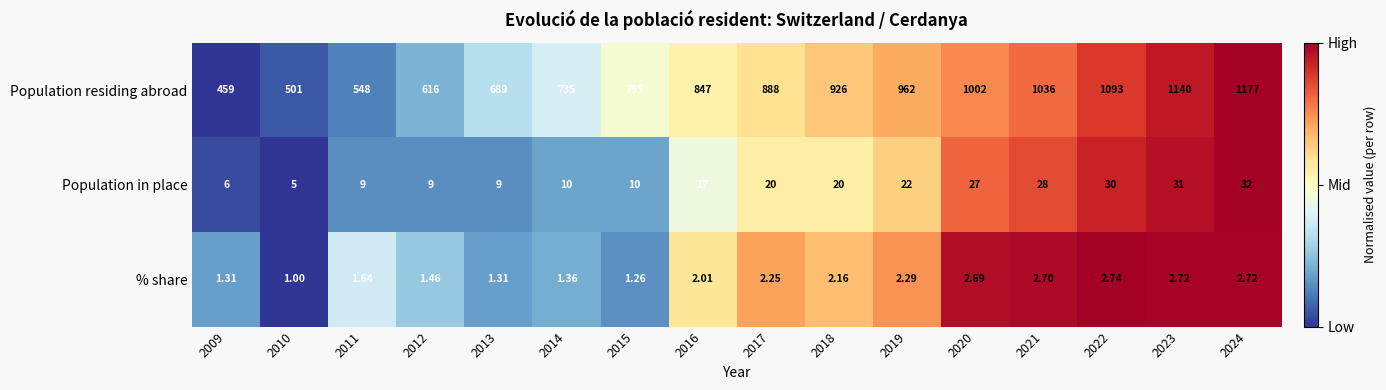

Which series changed the most between 2017 and 2021?

Population residing abroad